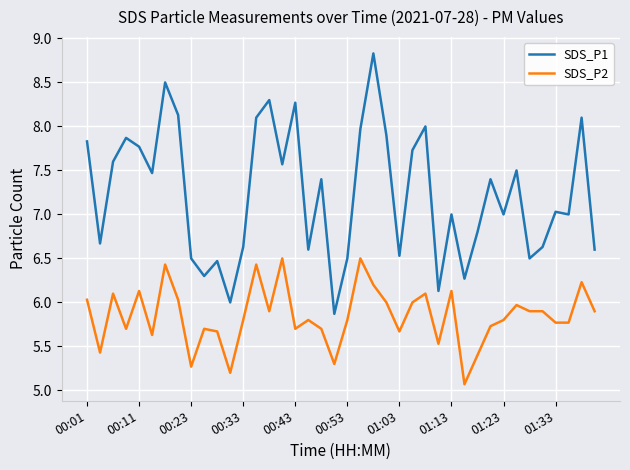

Which series has the largest total across all categories?

SDS_P1